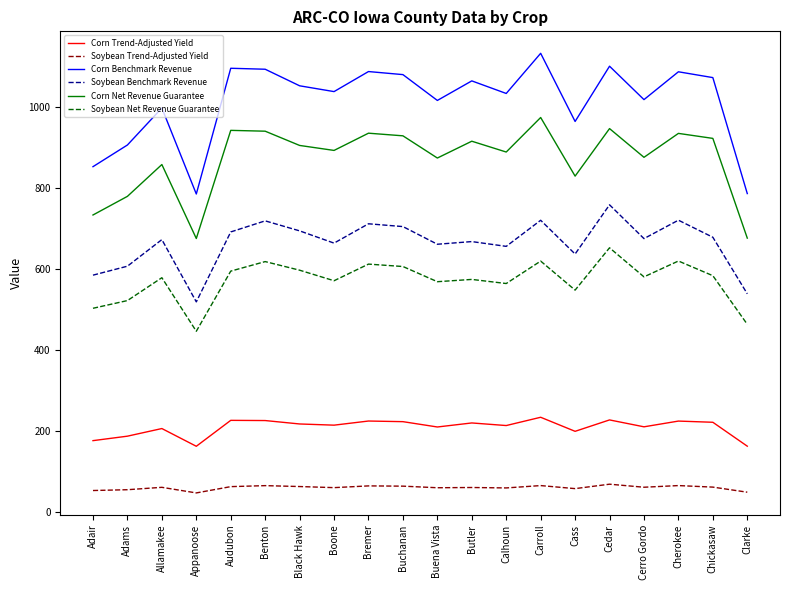

The Corn Trend-Adjusted Yield series shows 124.1 at Calhoun. True or false?

False